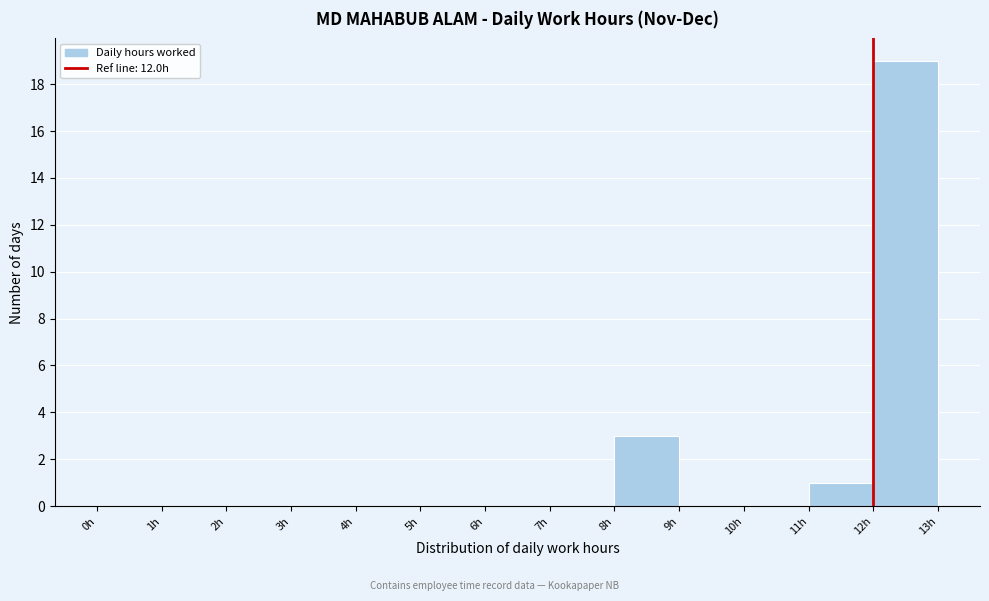

Reading left to right, list every bar in this chart as the range it spans on the x-axis followed by its height. The values are not printed on the chart, so give them approximately, as read against the axis.

0 to 1: 0
1 to 2: 0
2 to 3: 0
3 to 4: 0
4 to 5: 0
5 to 6: 0
6 to 7: 0
7 to 8: 0
8 to 9: 3
9 to 10: 0
10 to 11: 0
11 to 12: 1
12 to 13: 19